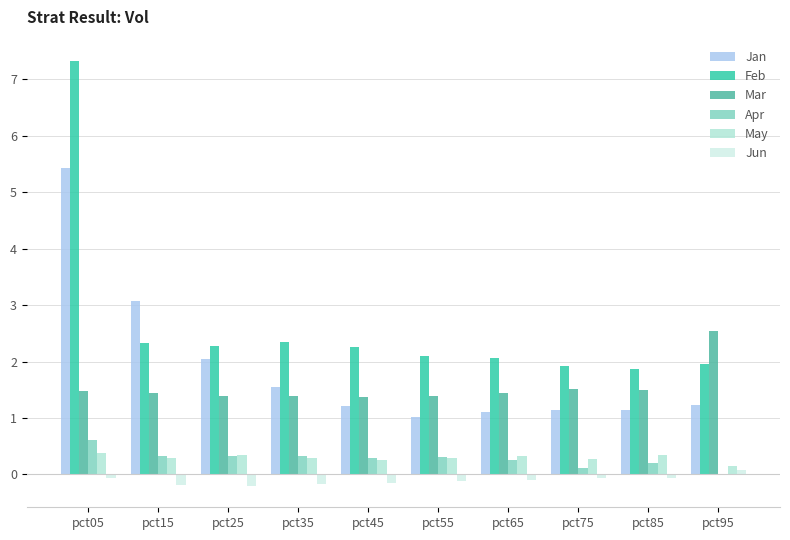

Which category has the highest value in the Mar series?

pct95